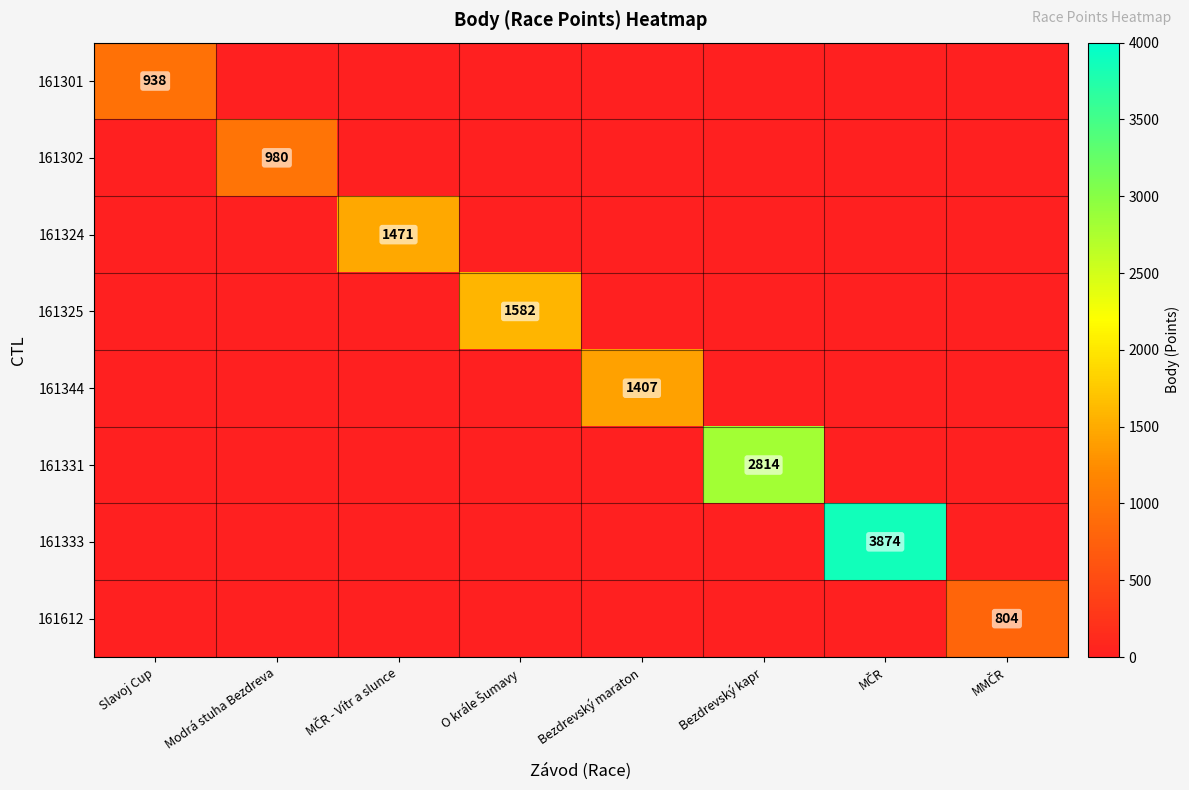

True or false: 161331 has a value of 1455 at Bezdrevský kapr.

False